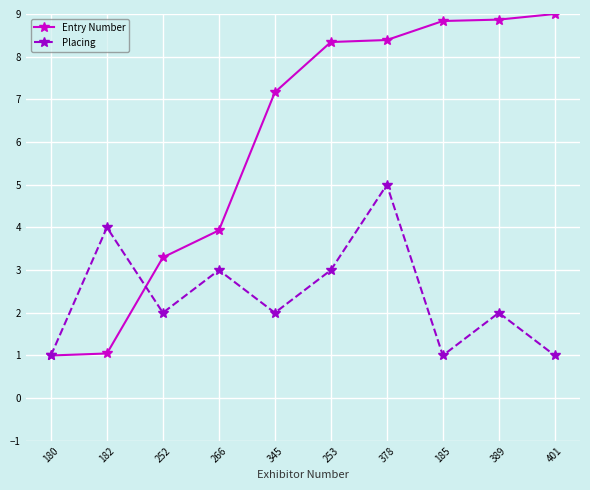

What is the total value across all series at 182?

5.0